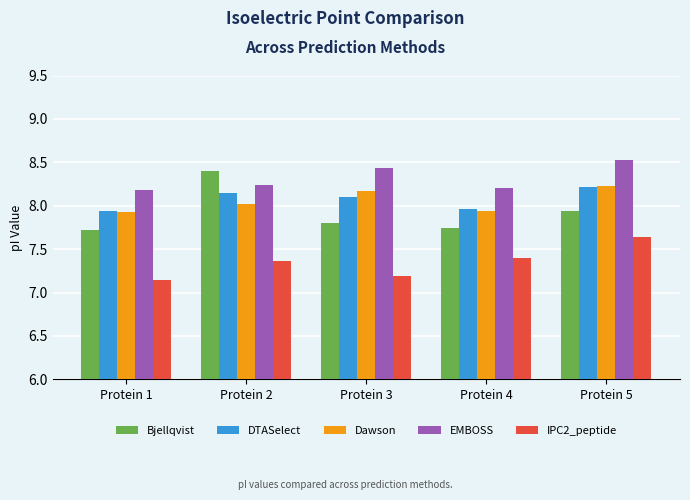

Which series has the widest spread of values?

Bjellqvist